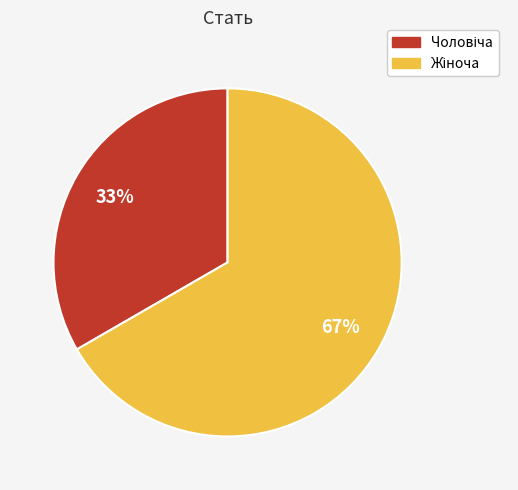

To the nearest percent, what is the average slice percentage?

50%